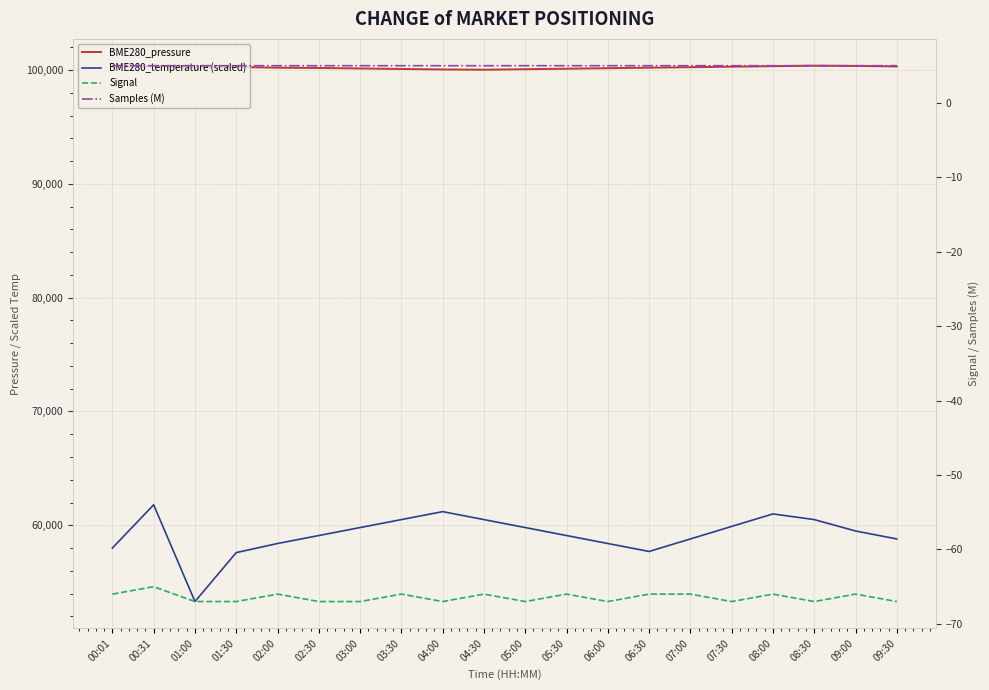

What is the average value of the Signal series?

-66.5